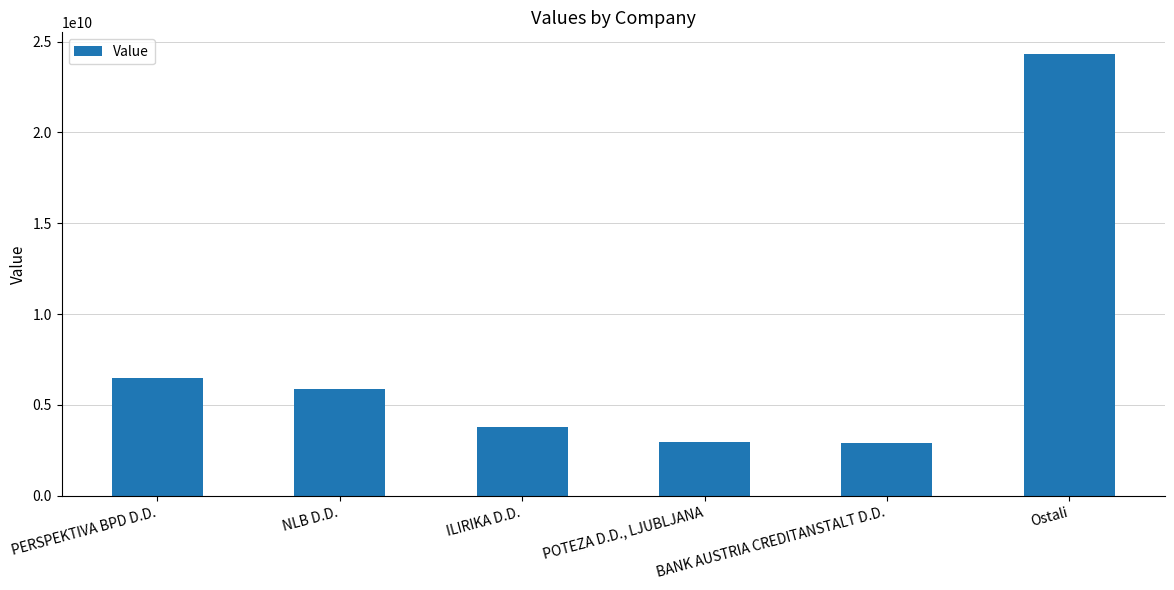

What position from the right is PERSPEKTIVA BPD D.D.?

6